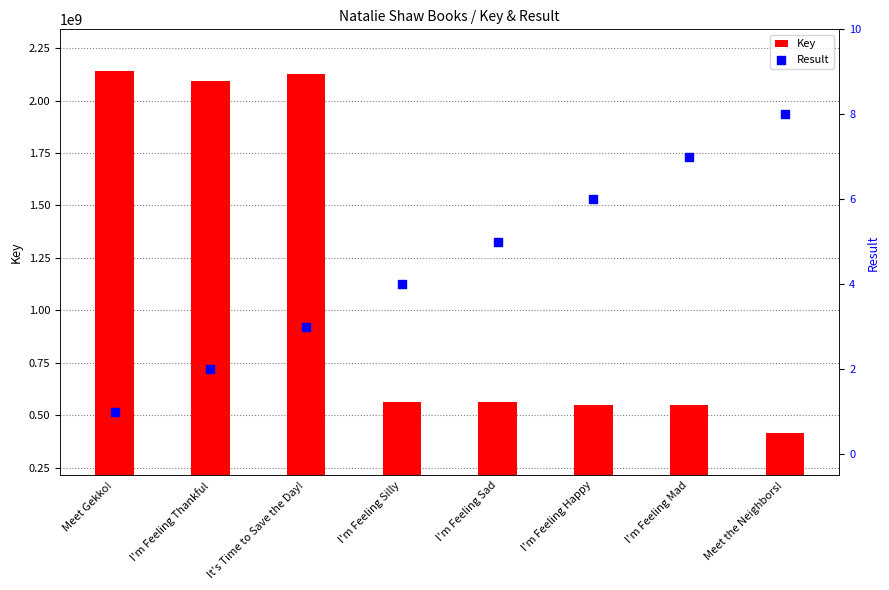

Is the value of Key at I'm Feeling Thankful greater than the value of Result at I'm Feeling Happy?

Yes